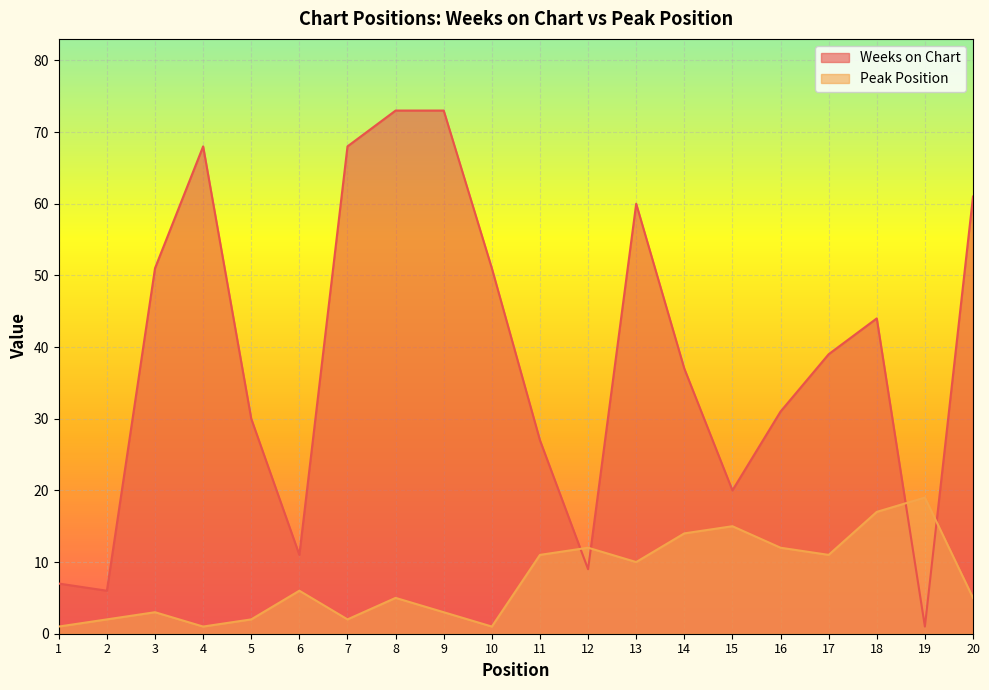

Does the chart display data point markers on the line(s)?

No